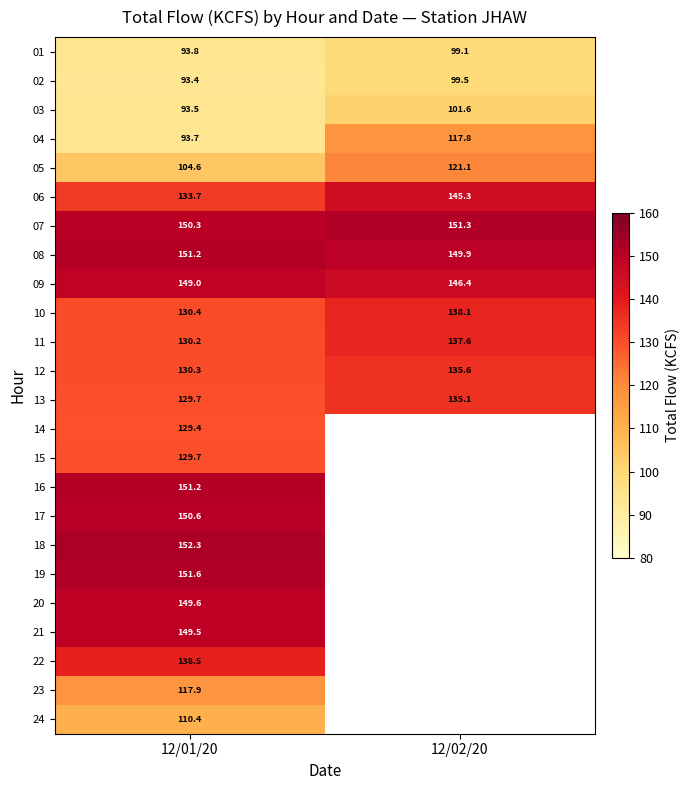

Is it true that 05 equals 104.6 at 12/01/20?

True